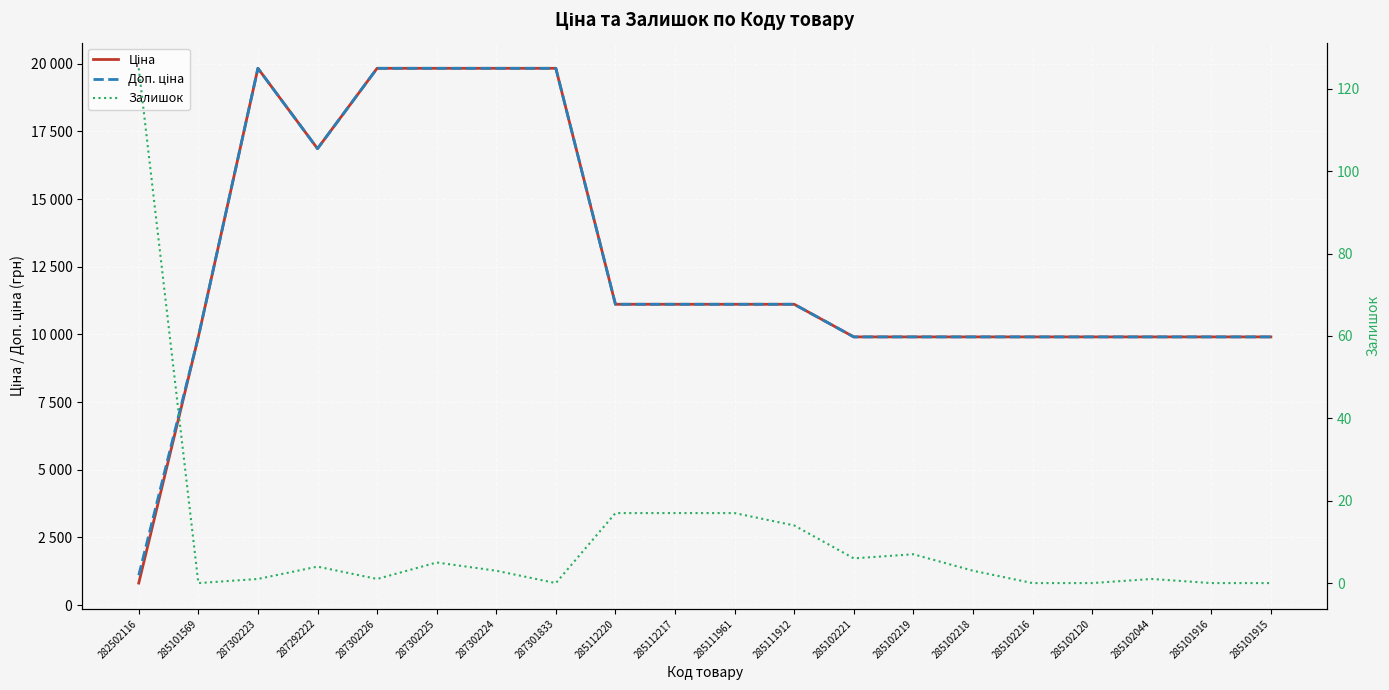

What is the label of the 2nd point from the left?

285101569